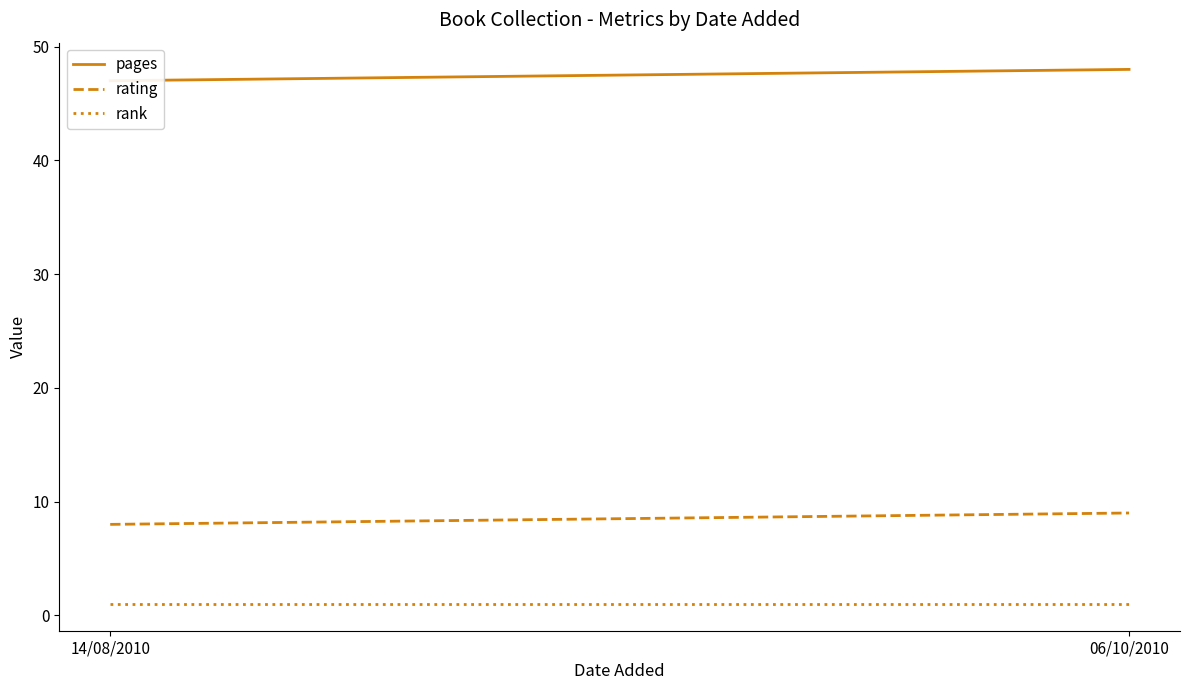

Which series has the largest total across all categories?

pages